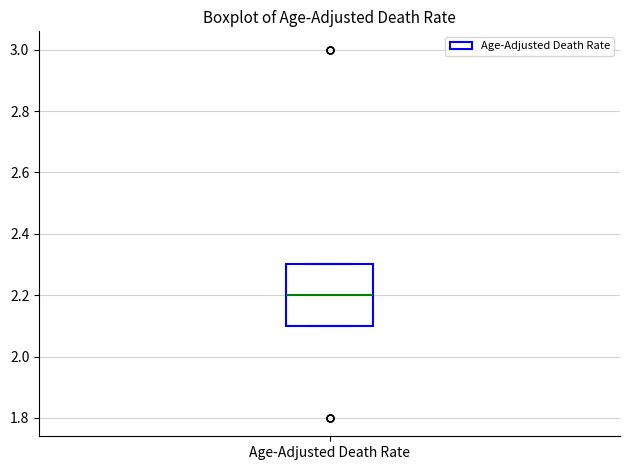

Read this box plot against the y-axis: the position of the median line, the range covered by the box, and the ends of both whiskers. The values are not printed on the chart, so give them approximately, as read against the axis.

median 2.2, box 2.1 to 2.3, whiskers 2.1 to 2.3